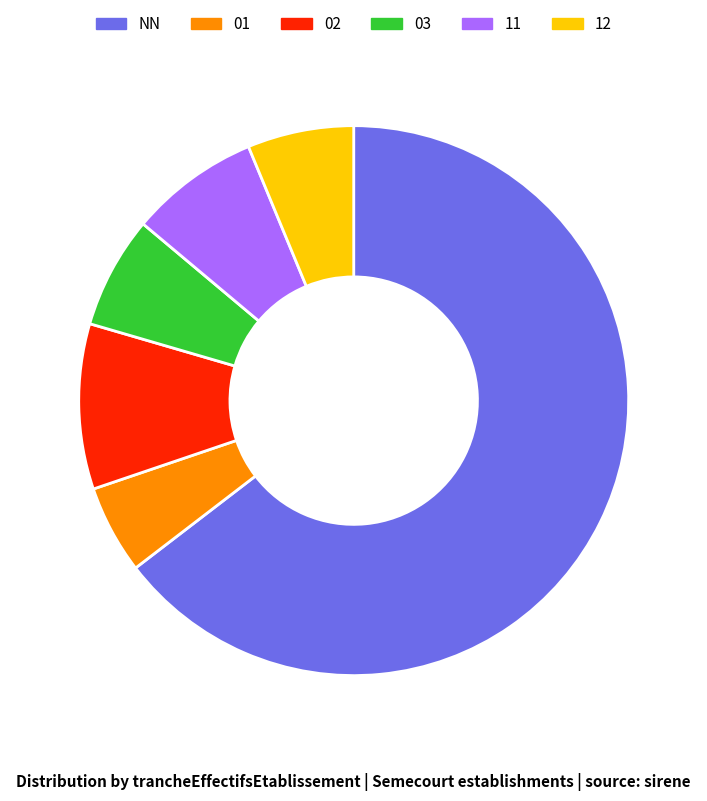

Is it true that 02 is 20% of the pie?

False